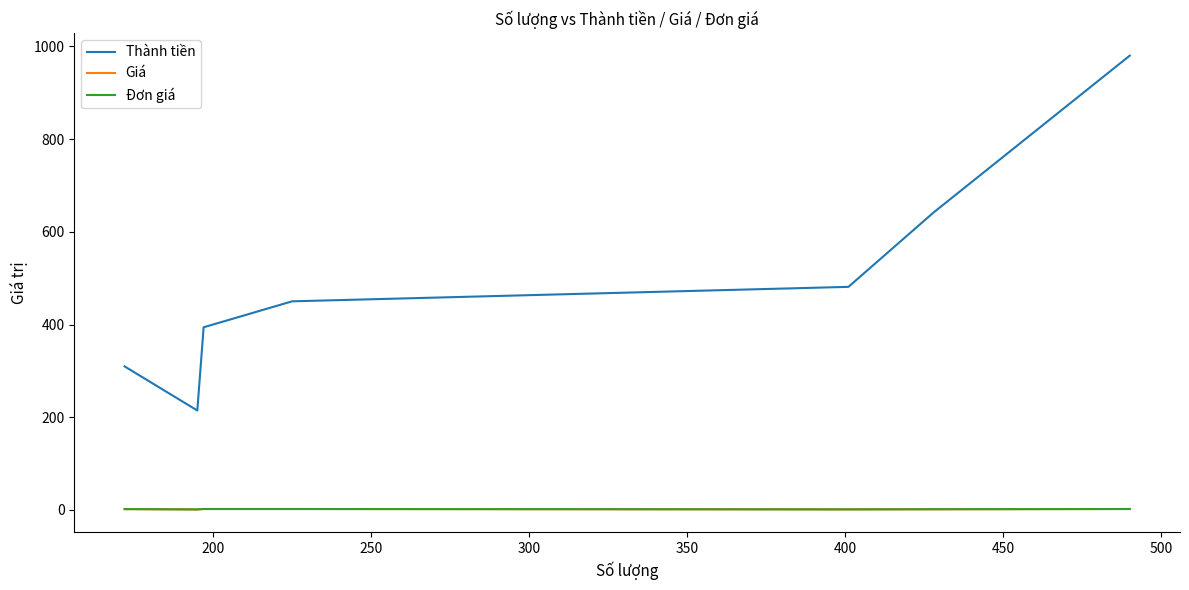

Is this an area chart (filled region under the line)?

No